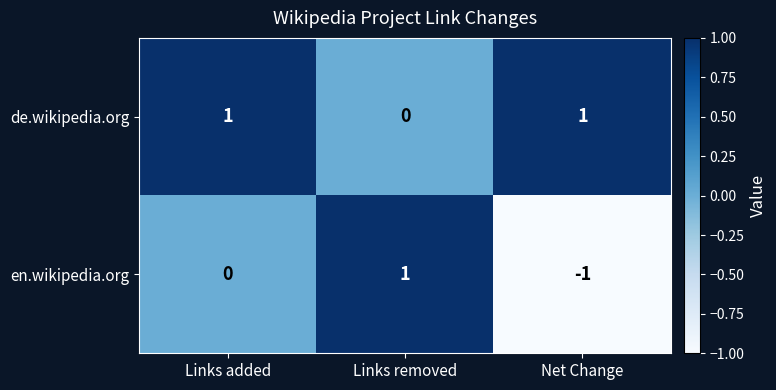

Reading left to right, what are all the values shown in this chart?

de.wikipedia.org: Links added=1	Links removed=0	Net Change=1
en.wikipedia.org: Links added=0	Links removed=1	Net Change=-1